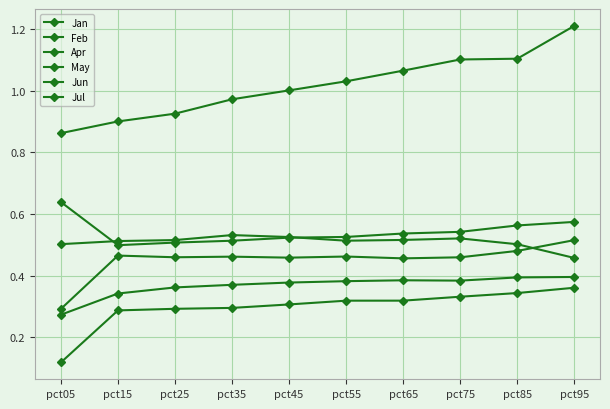

Reading left to right, extract all data points from this chart.

Jan: 0.3	0.5	0.5	0.5	0.5	0.5	0.5	0.5	0.5	0.5
Feb: 0.5	0.5	0.5	0.5	0.5	0.5	0.5	0.5	0.5	0.5
Apr: 0.3	0.3	0.4	0.4	0.4	0.4	0.4	0.4	0.4	0.4
May: 0.9	0.9	0.9	1.0	1.0	1.0	1.1	1.1	1.1	1.2
Jun: 0.6	0.5	0.5	0.5	0.5	0.5	0.5	0.5	0.6	0.6
Jul: 0.1	0.3	0.3	0.3	0.3	0.3	0.3	0.3	0.3	0.4